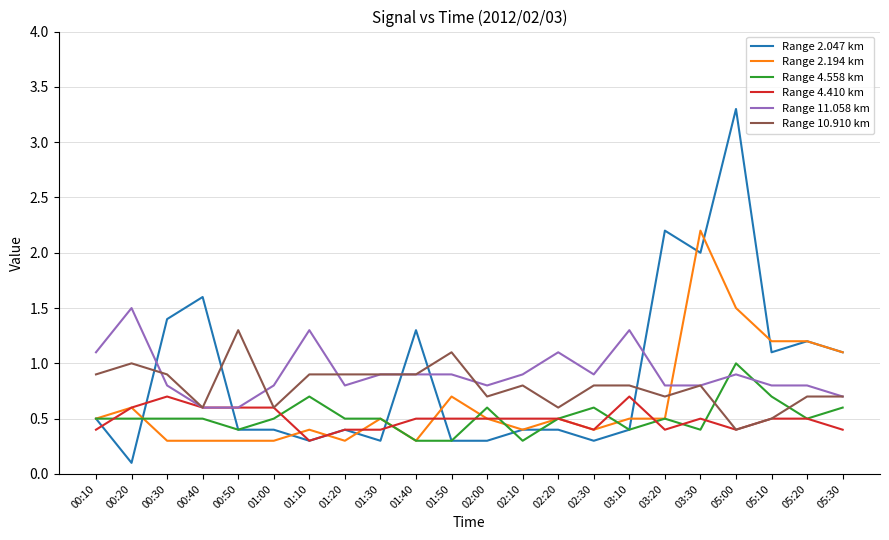

The Range 10.910 km series shows 0.5 at 00:10. True or false?

False